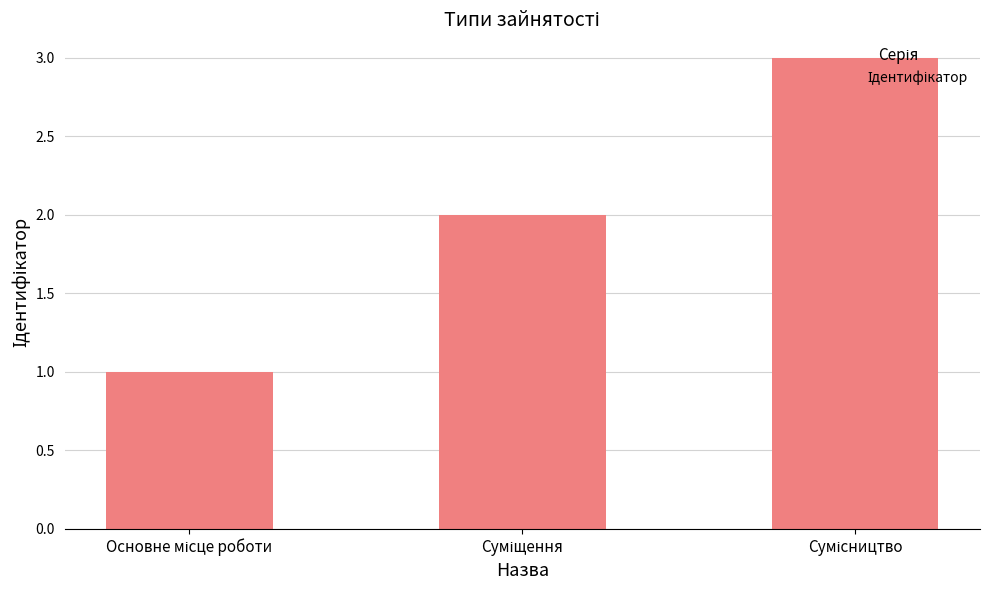

What is the value of the 2nd bar from the left?

2